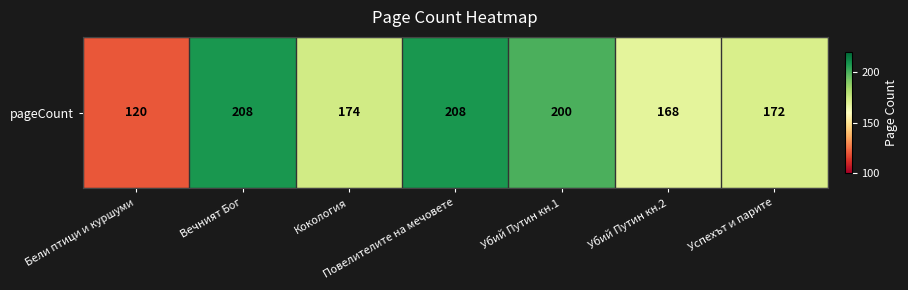

Which label corresponds to the smallest value in the chart?

Бели птици и куршуми